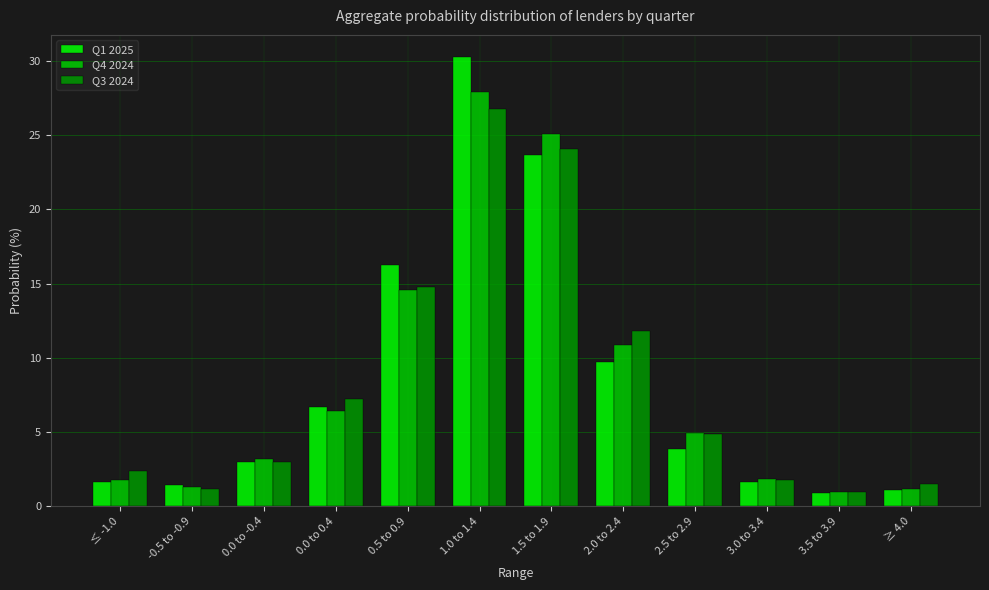

Which category has the highest value in the Q4 2024 series?

1.0 to 1.4